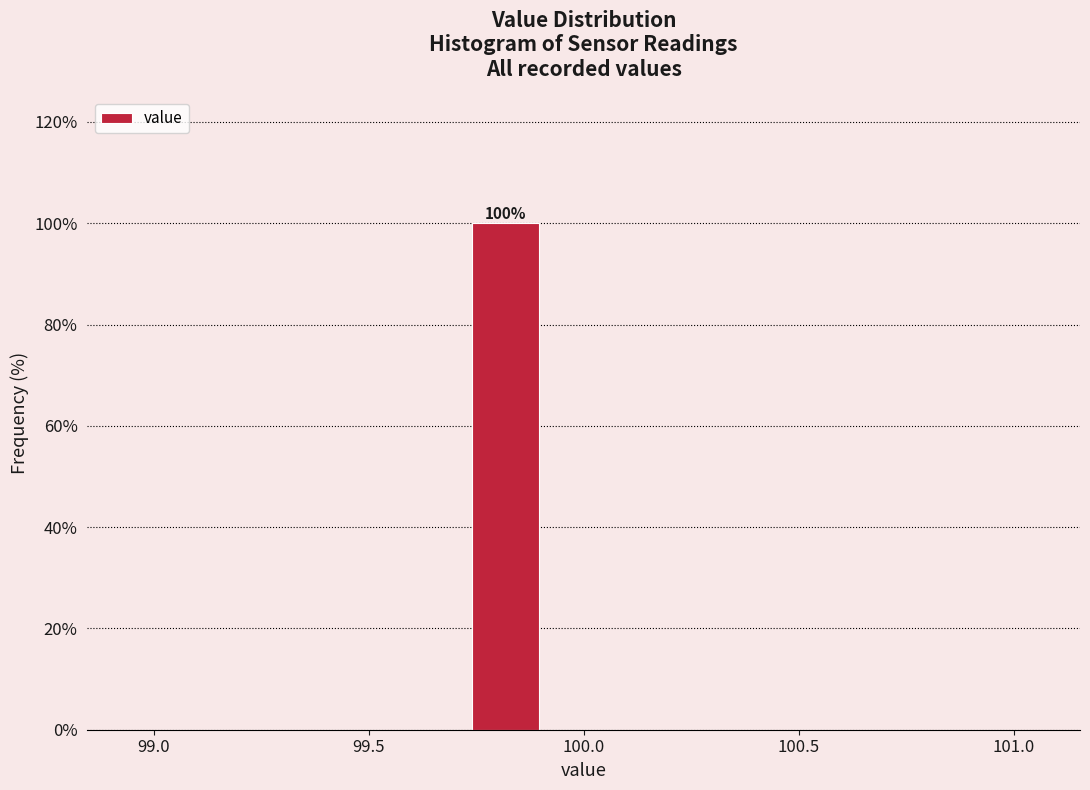

Read against the x-axis, roughly where is the centre of the tallest bar?

99.80